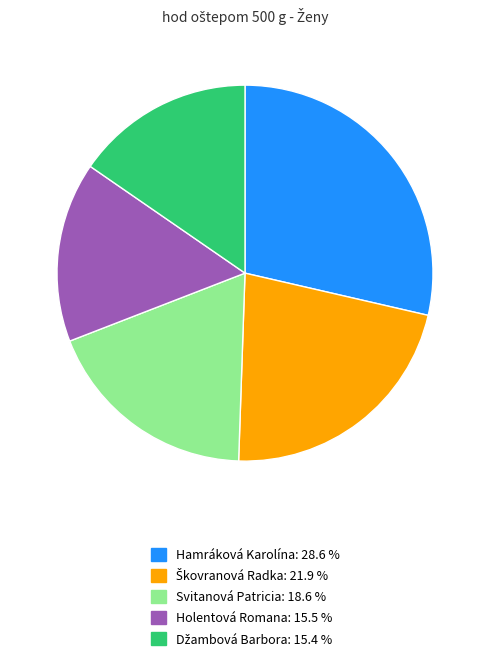

Between Svitanová Patricia and Holentová Romana, which is larger?

Svitanová Patricia